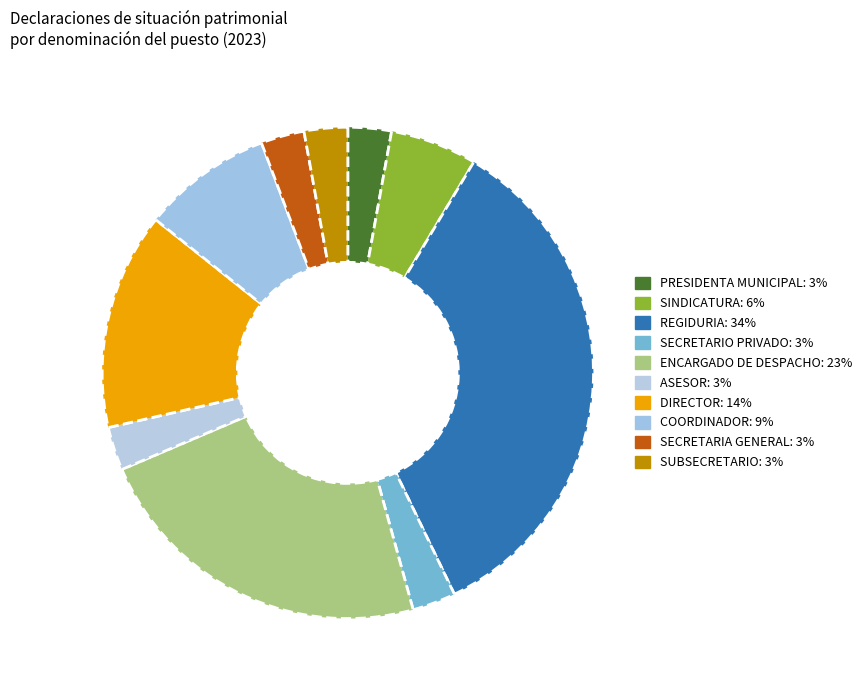

Which slice is the smallest?

PRESIDENTA MUNICIPAL